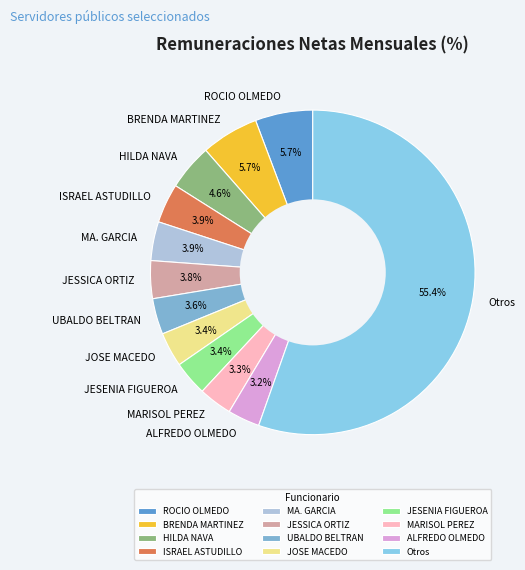

Which slice is the largest?

Otros